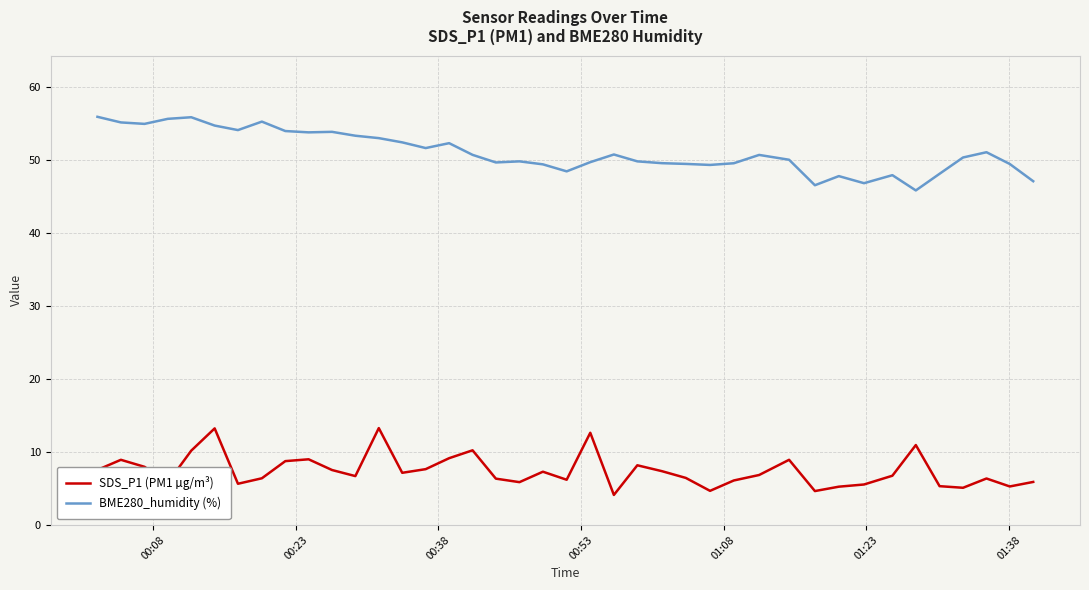

How many lines are shown in the chart?

2